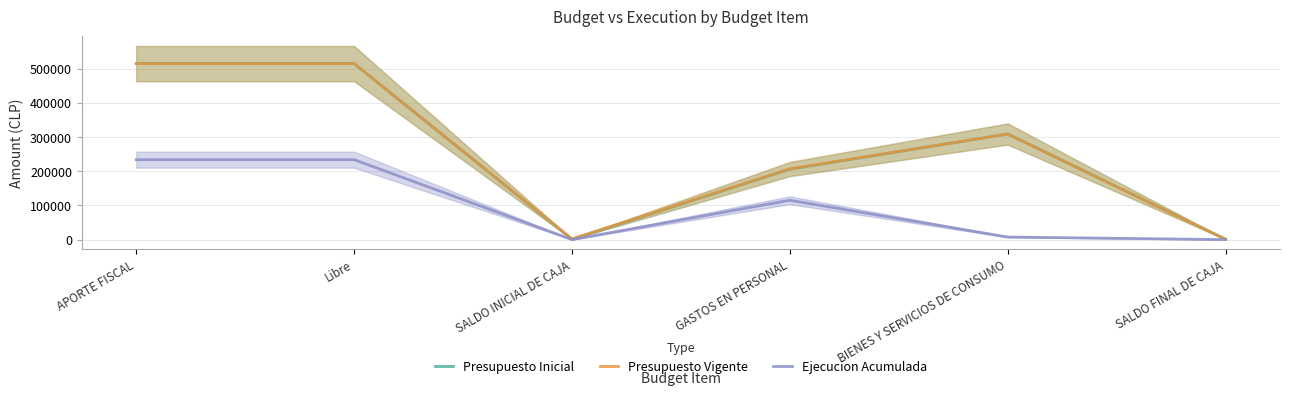

How many distinct data groups are displayed?

3